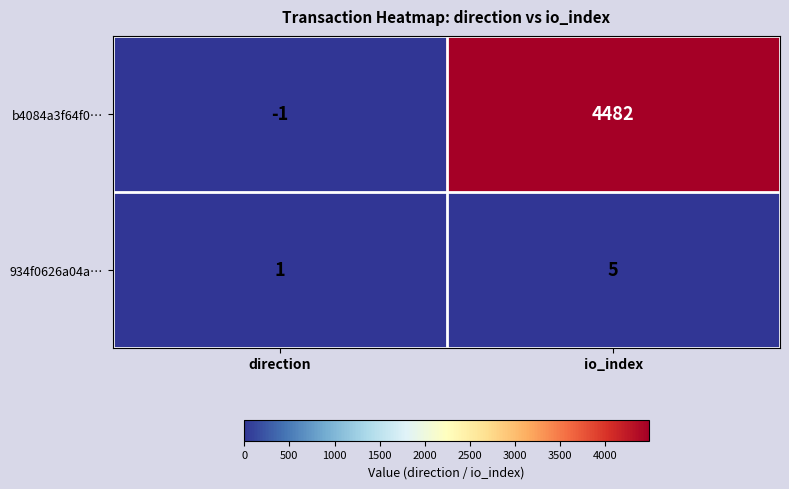

Count the number of data series in this chart.

2